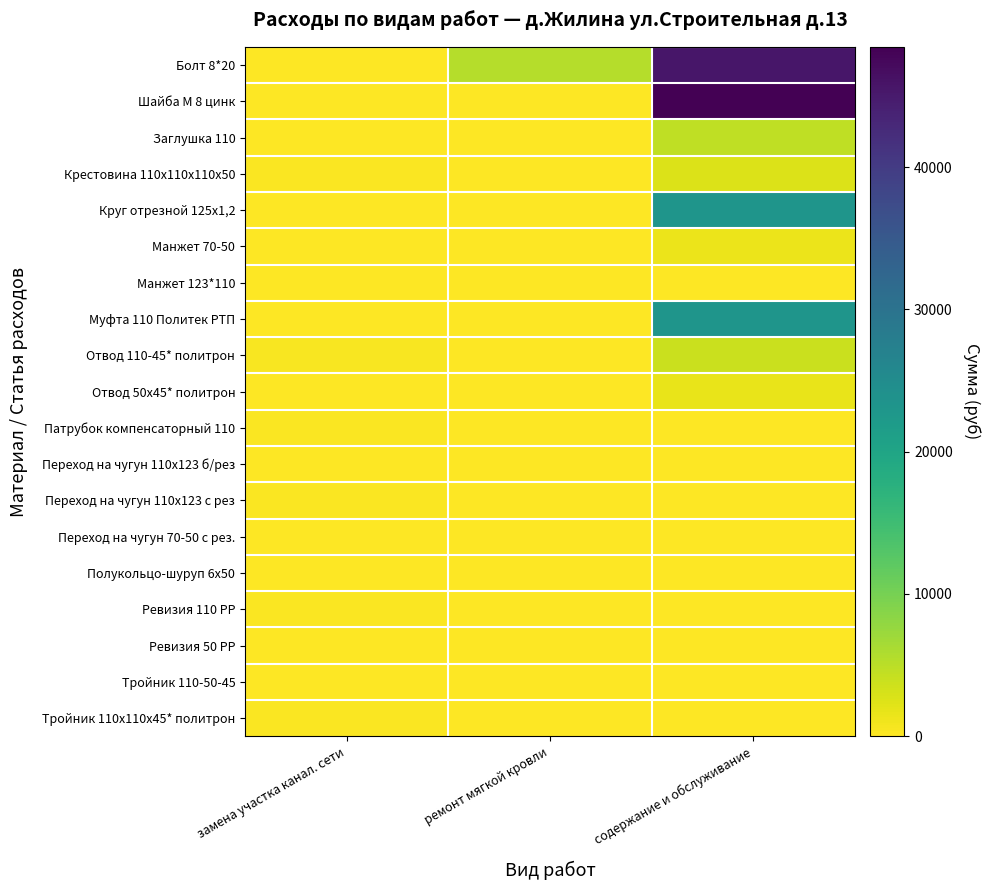

How many series are shown in this chart?

19